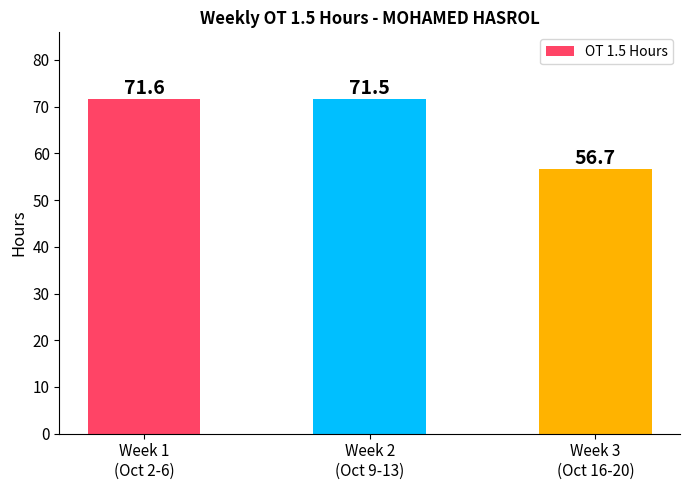

Which category has the highest value across all series?

Week 1
(Oct 2-6)